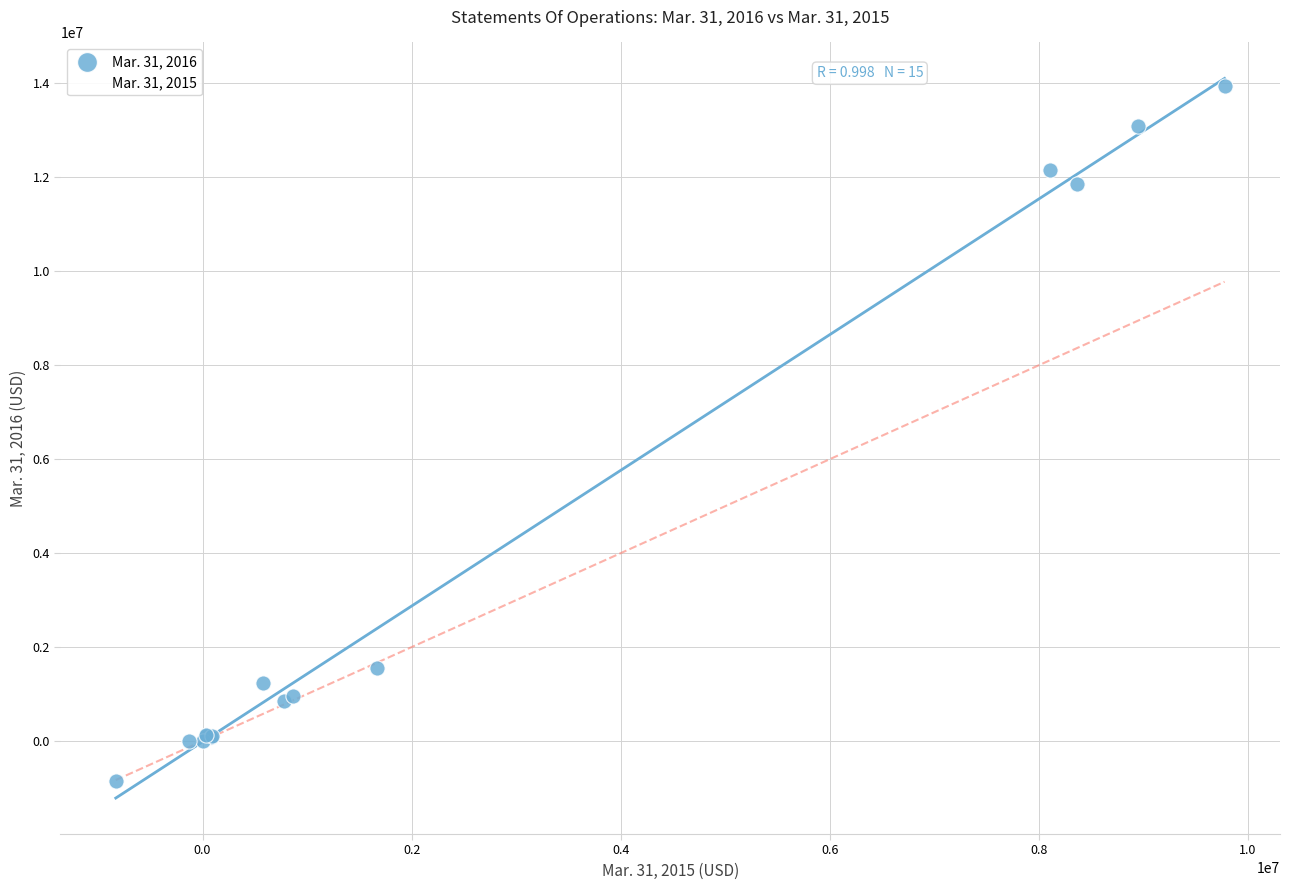

What are all the series names shown in the legend?

Mar. 31, 2016, Mar. 31, 2015